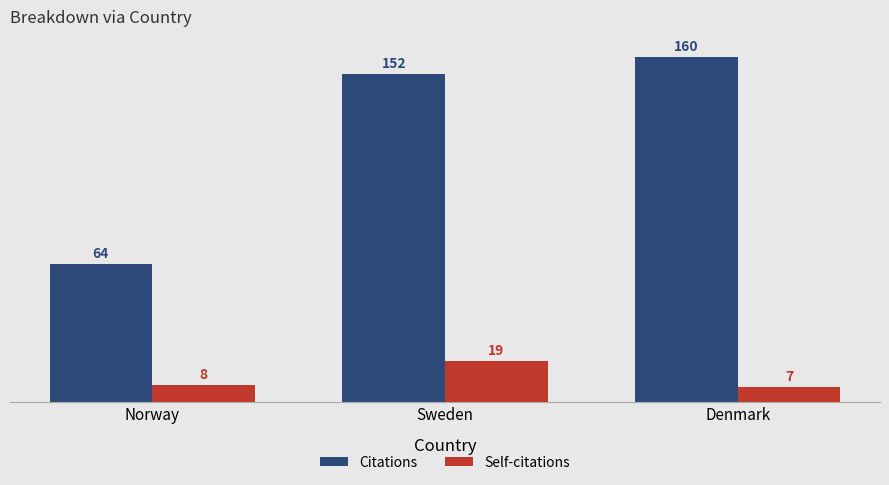

What is the smallest value displayed?

7